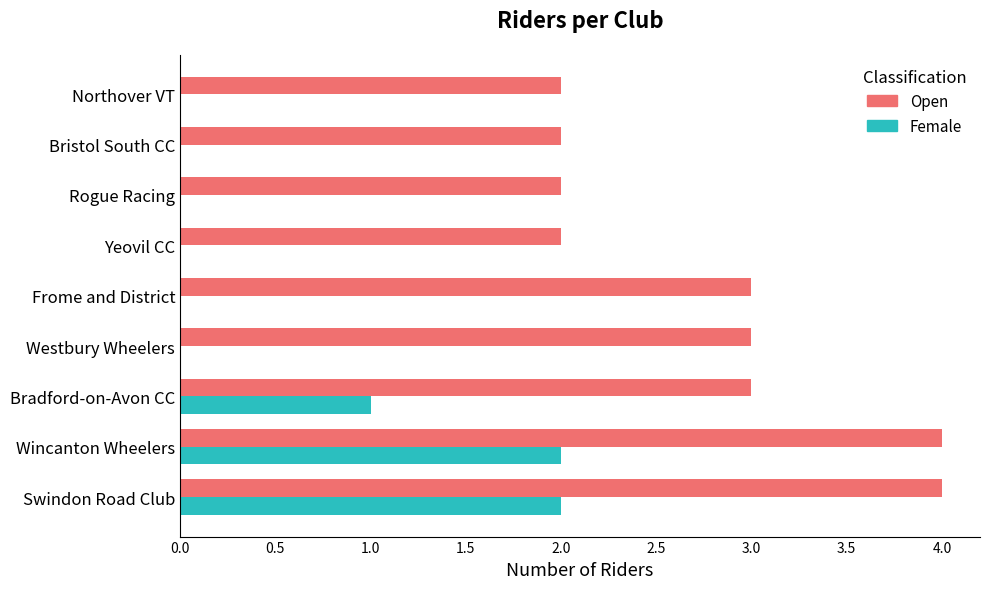

Is it true that Female equals 1 at Wincanton Wheelers?

False